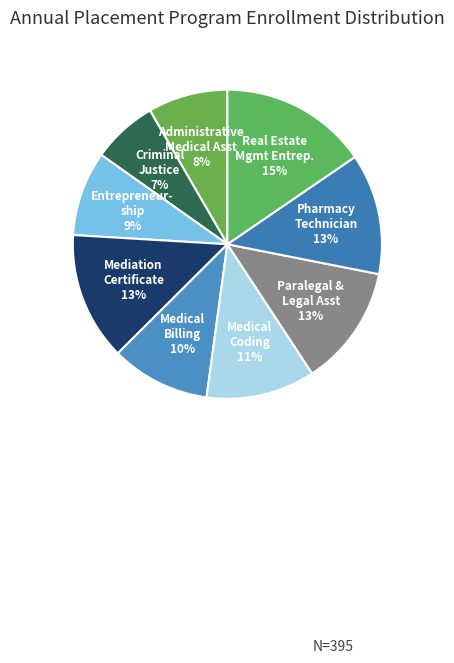

Count the number of slices in the pie.

9